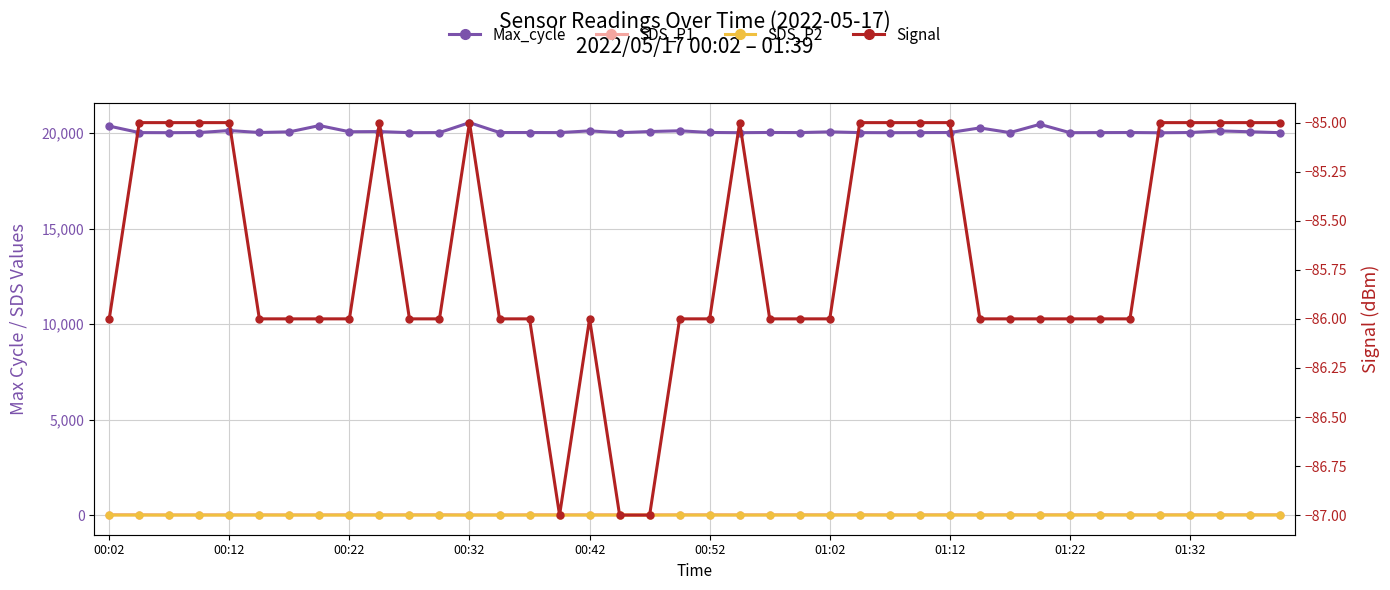

At which category is the sum across all series the highest?

00:32